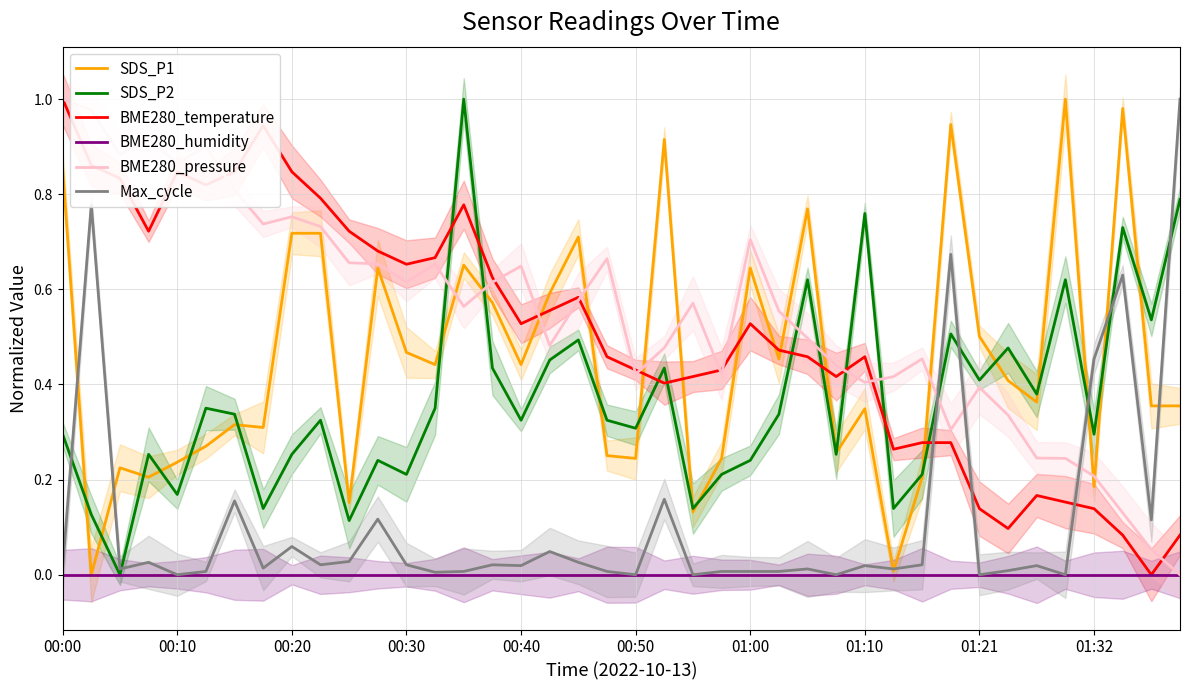

How many intersections are there between BME280_temperature and Max_cycle?

3